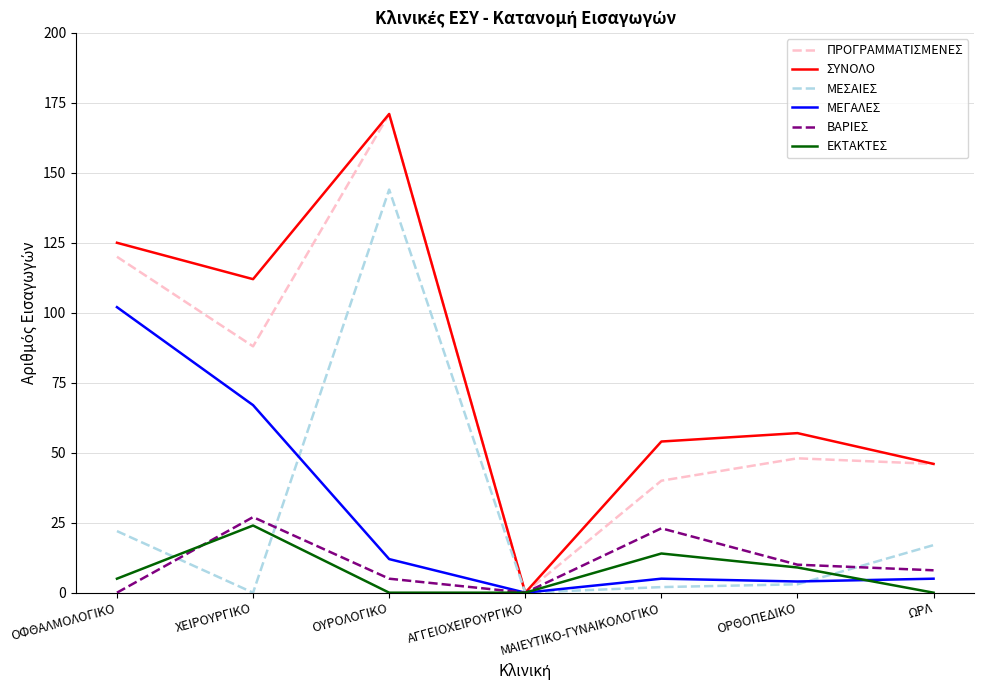

What is the sum of the ΣΥΝΟΛΟ values at ΧΕΙΡΟΥΡΓΙΚΟ and ΟΡΘΟΠΕΔΙΚΟ?

169